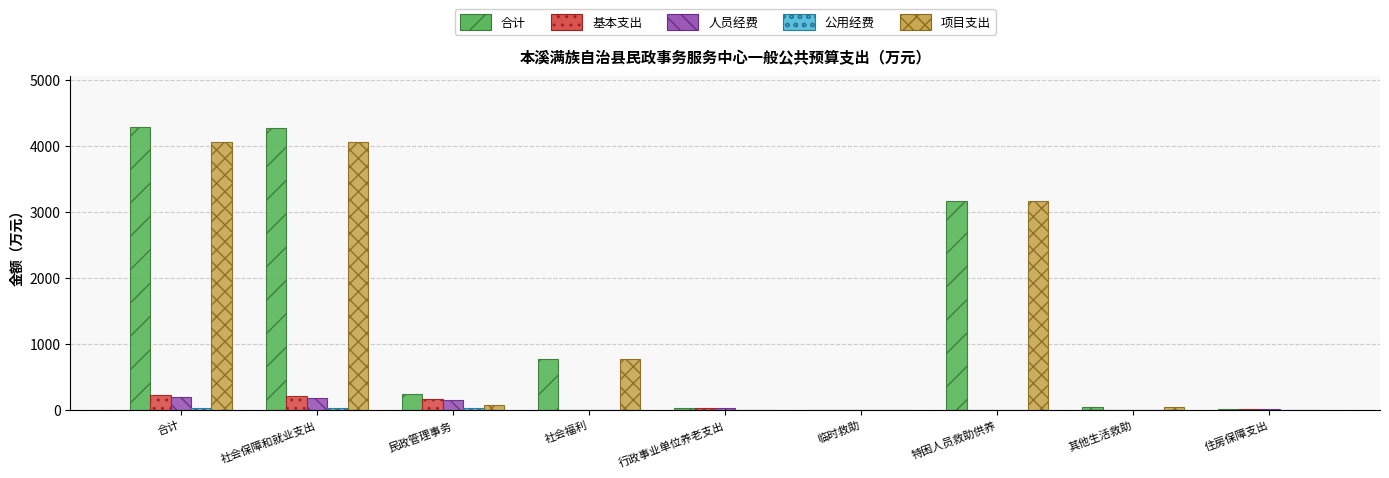

Count the number of data series in this chart.

5